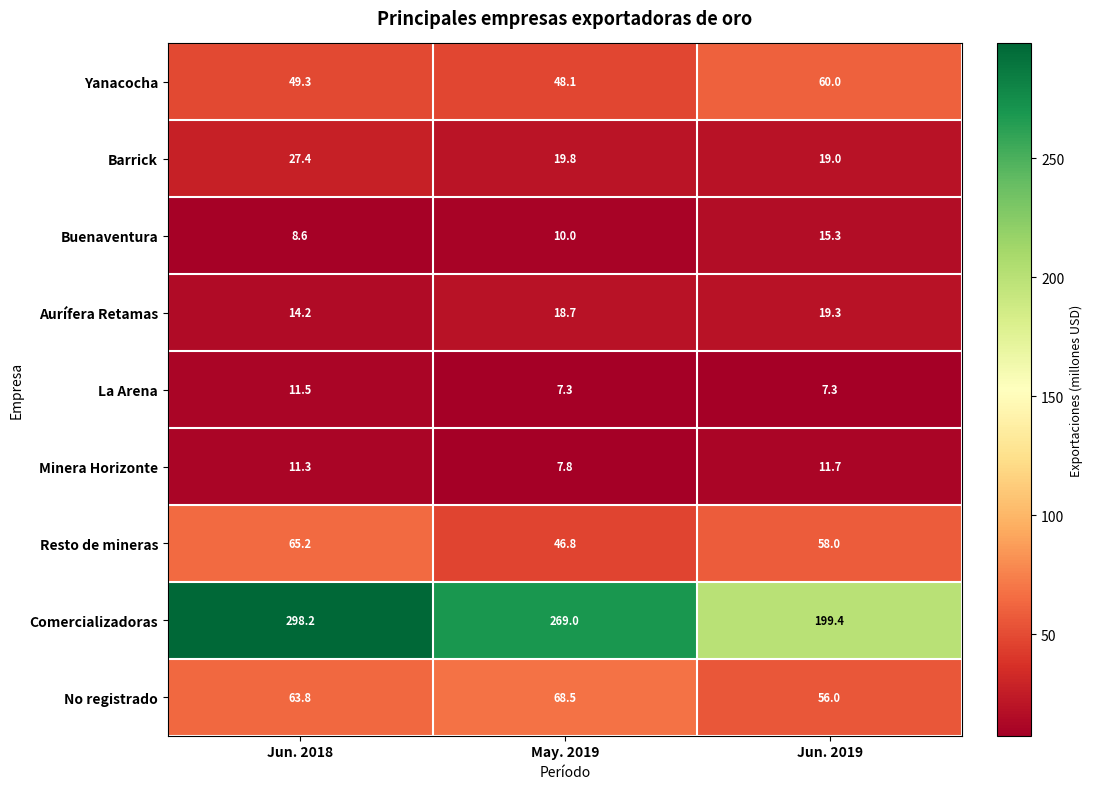

At which category is the sum across all series the highest?

Jun. 2018